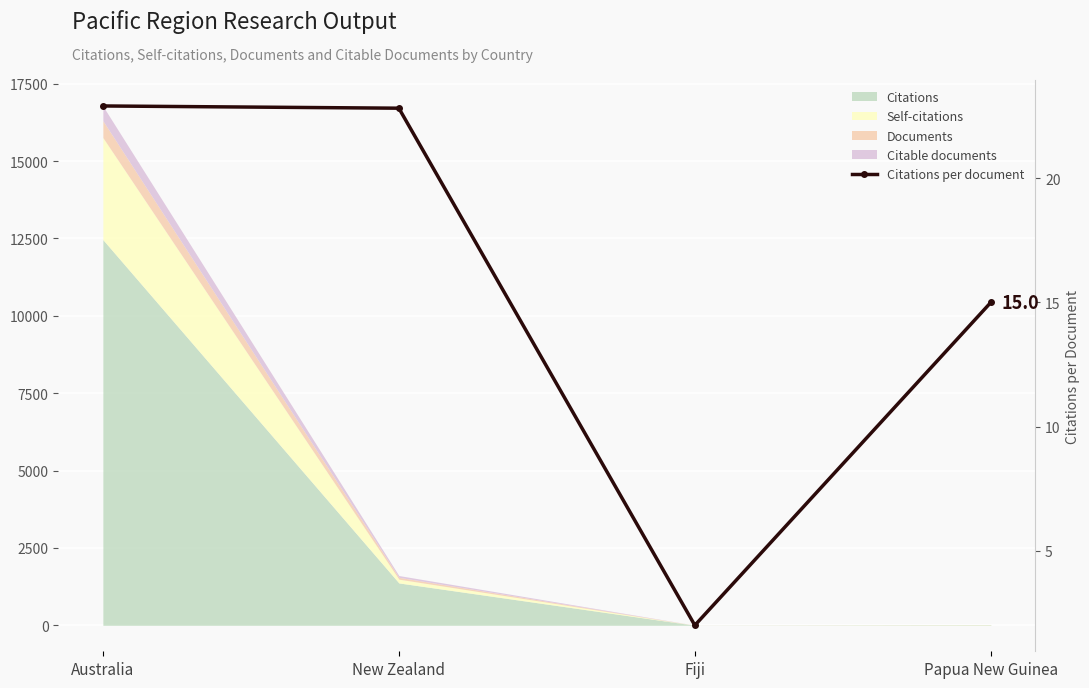

What is the change in value from New Zealand to Fiji?

-20.8